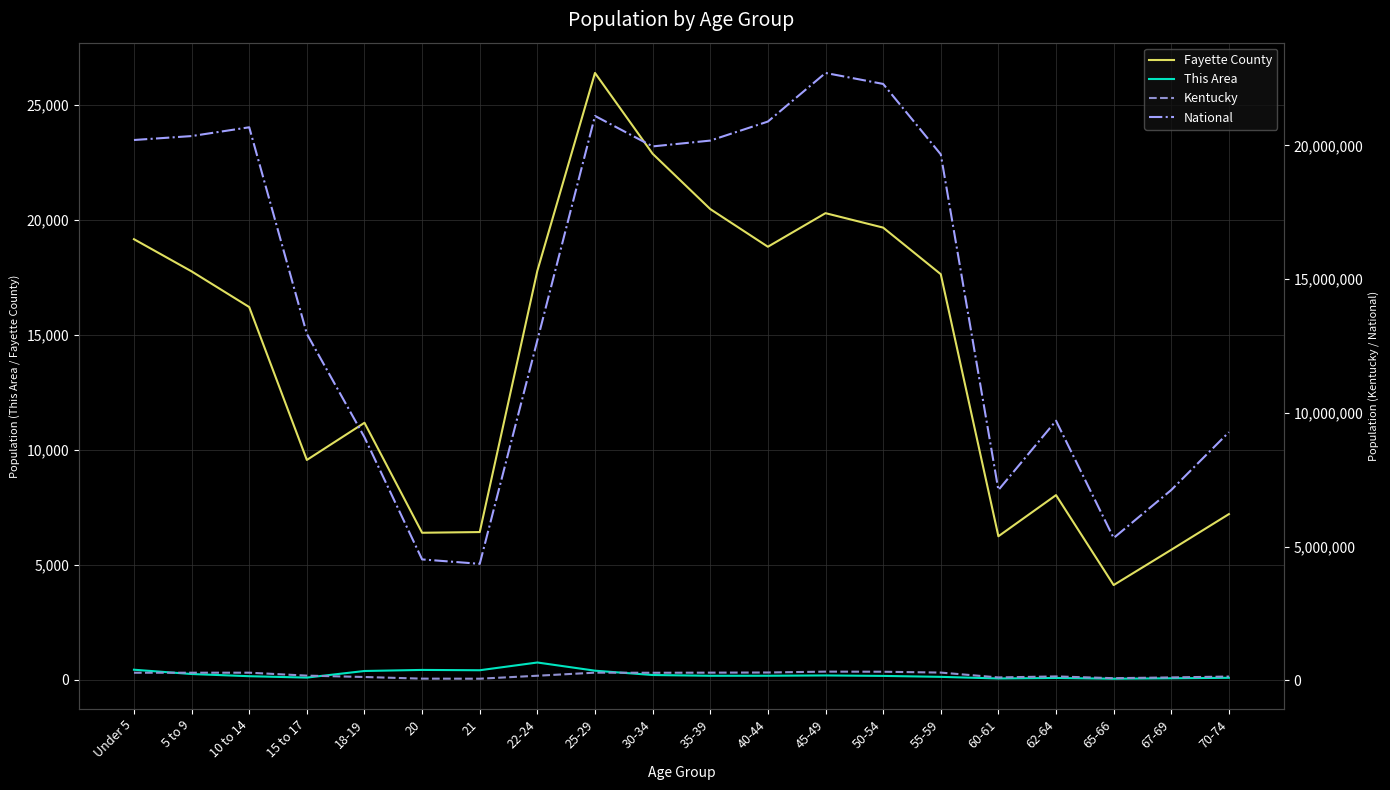

What is the total value across all series at 15 to 17?

13137848